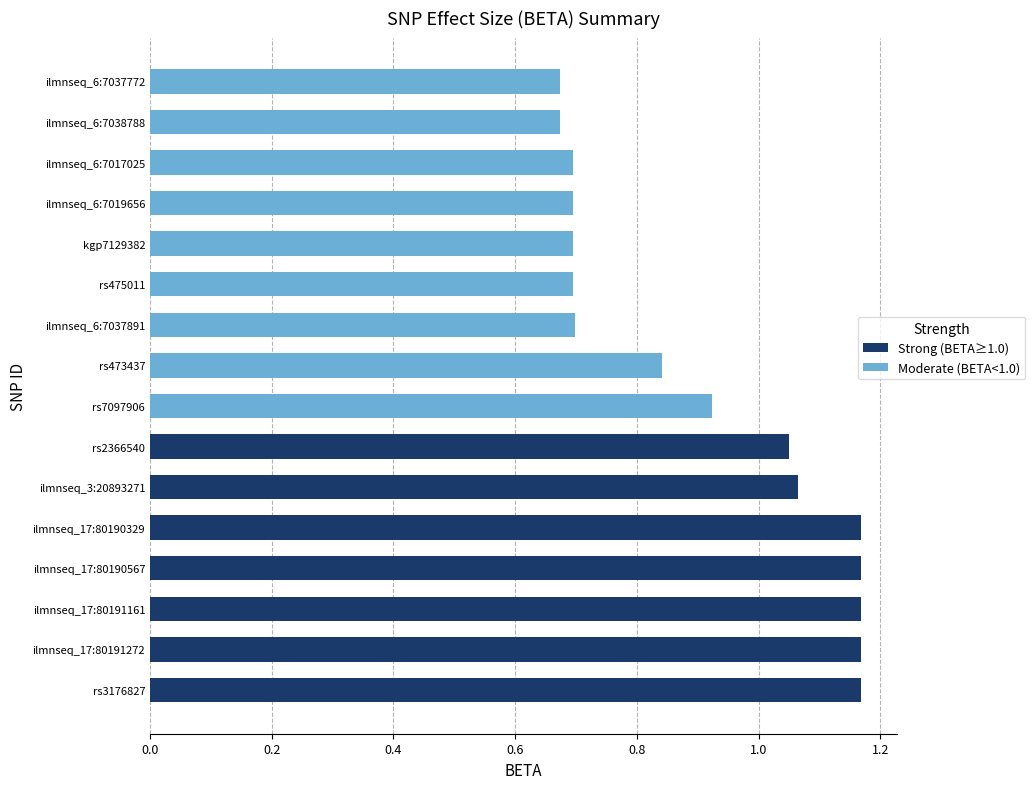

What is the smallest value displayed?

0.7